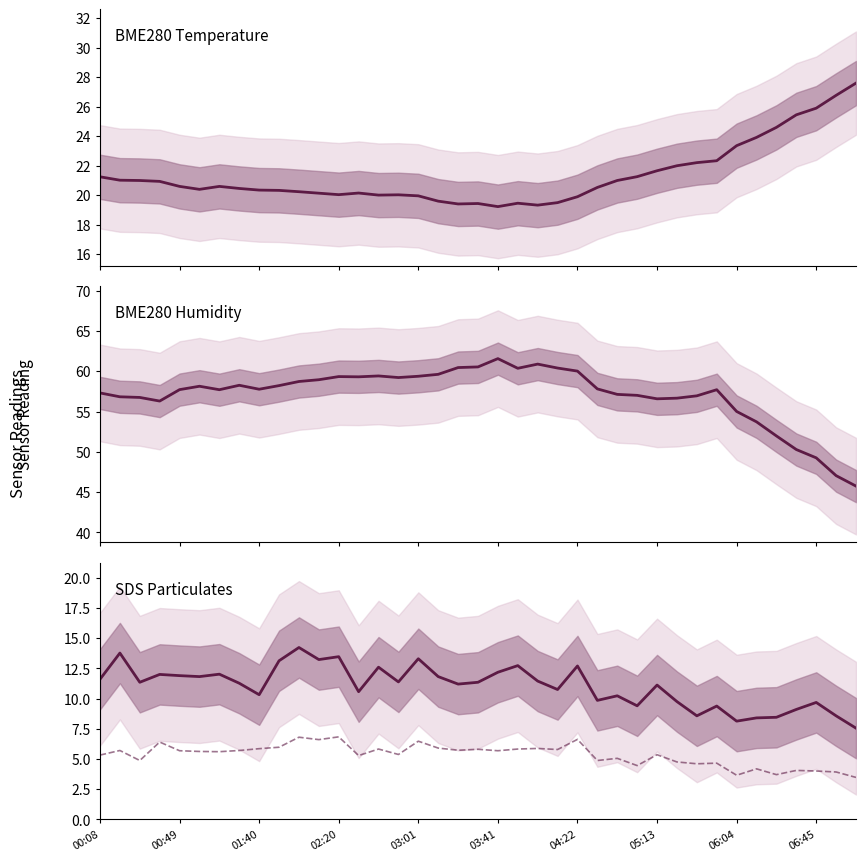

True or false: BME280 Temperature (°C) and BME280 Humidity (%) cross at least once.

False